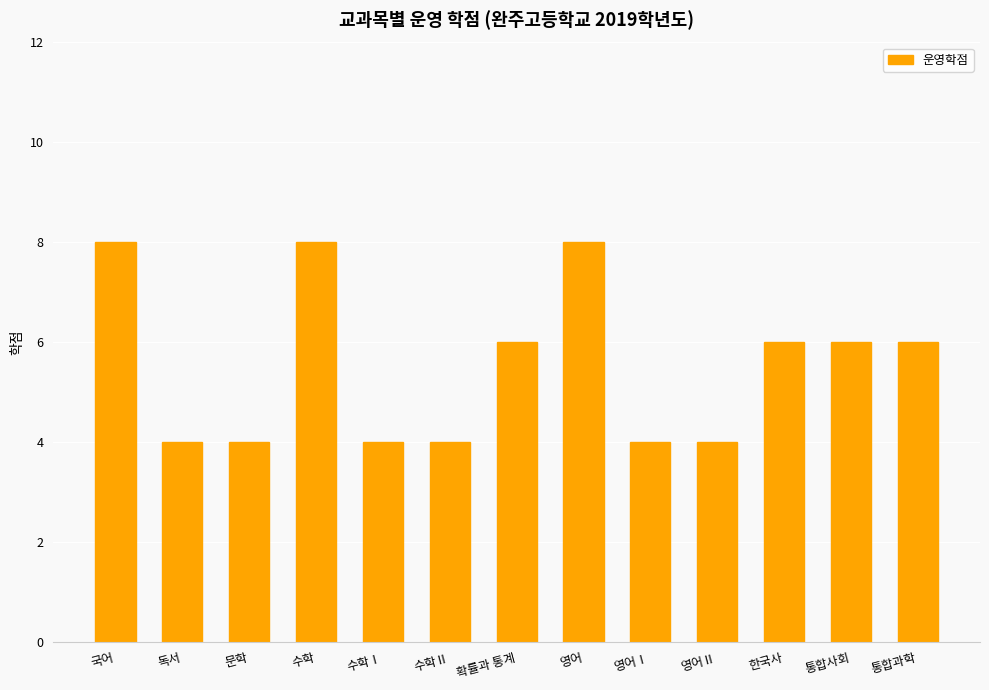

Which has a higher value, 통합과학 or 수학Ⅰ?

통합과학